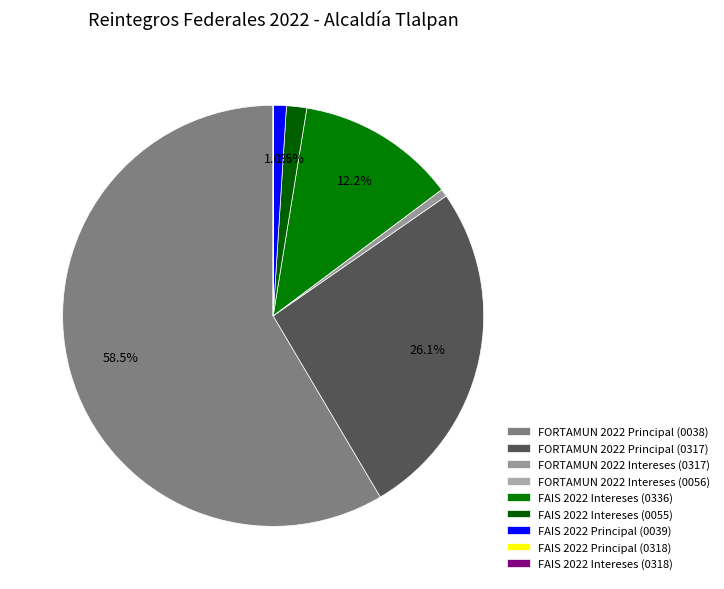

Is the sum of FAIS 2022 Principal (0039) and FORTAMUN 2022 Intereses (0317) greater than half?

No